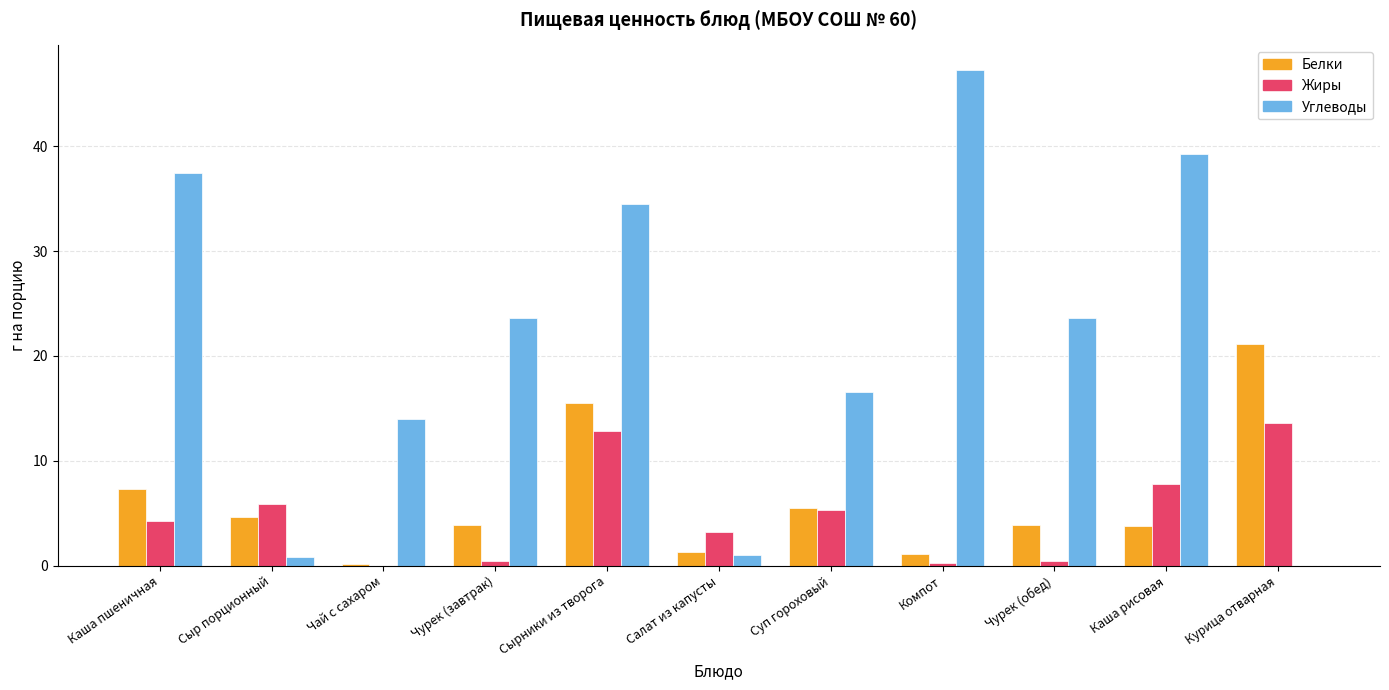

At which label is Белки closest to 10?

Каша пшеничная